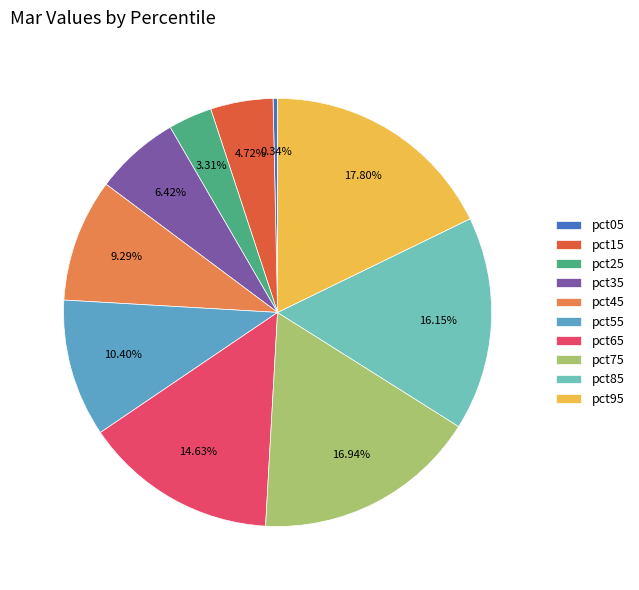

To the nearest percent, what portion does pct35 represent?

6%